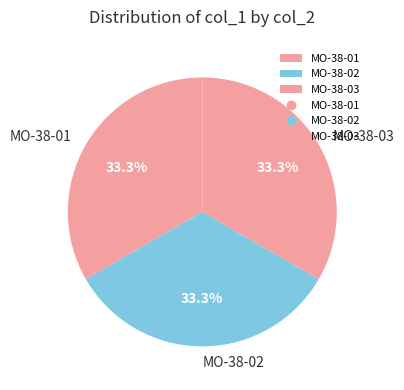

Does MO-38-03 account for over 50% of the chart?

No